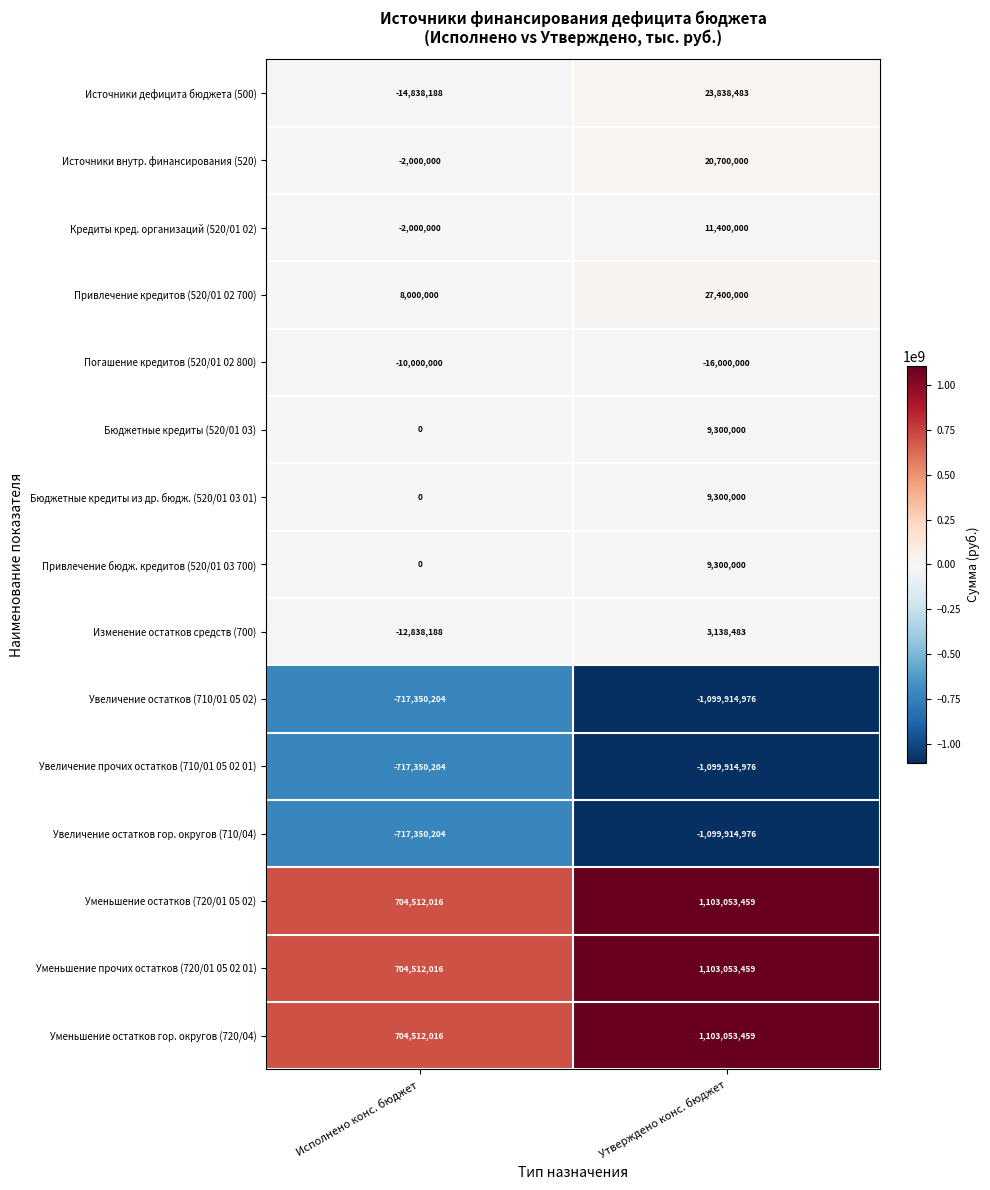

Where is Бюджетные кредиты из др. бюдж. (520/01 03 01) nearest to the value 4650000?

Исполнено конс. бюджет